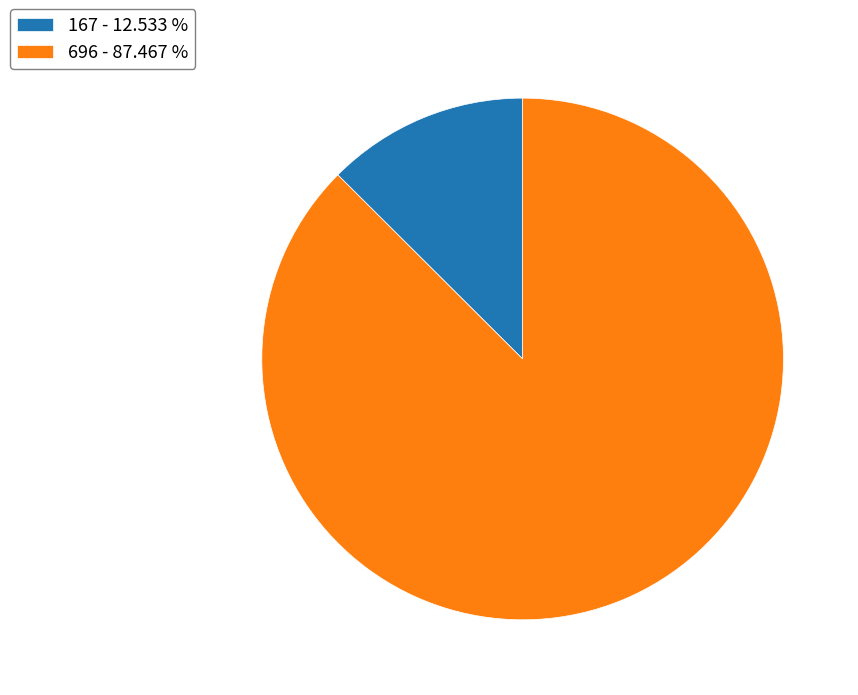

Between 167 - 12.533 % and 696 - 87.467 %, which is larger?

696 - 87.467 %